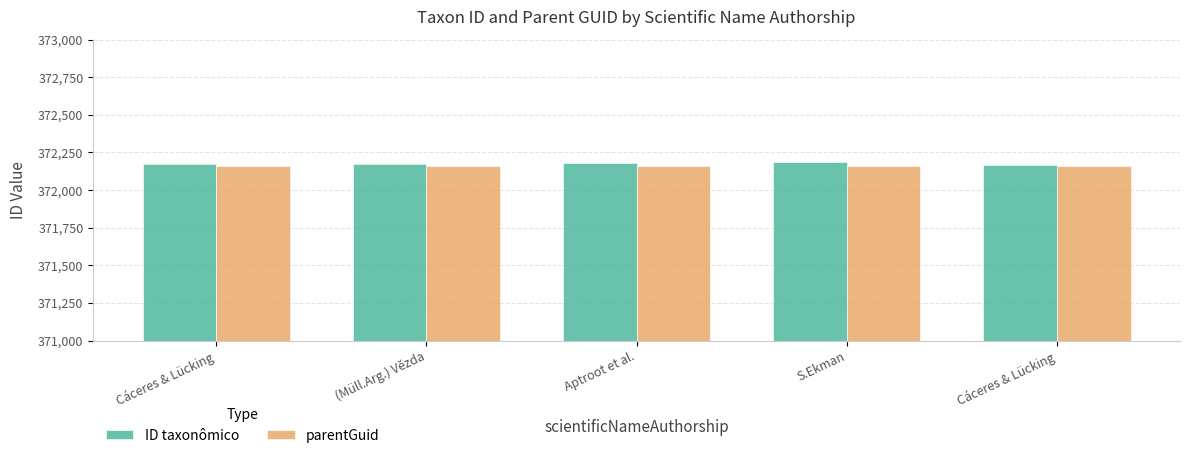

At which label is parentGuid closest to 372162?

Cáceres & Lücking